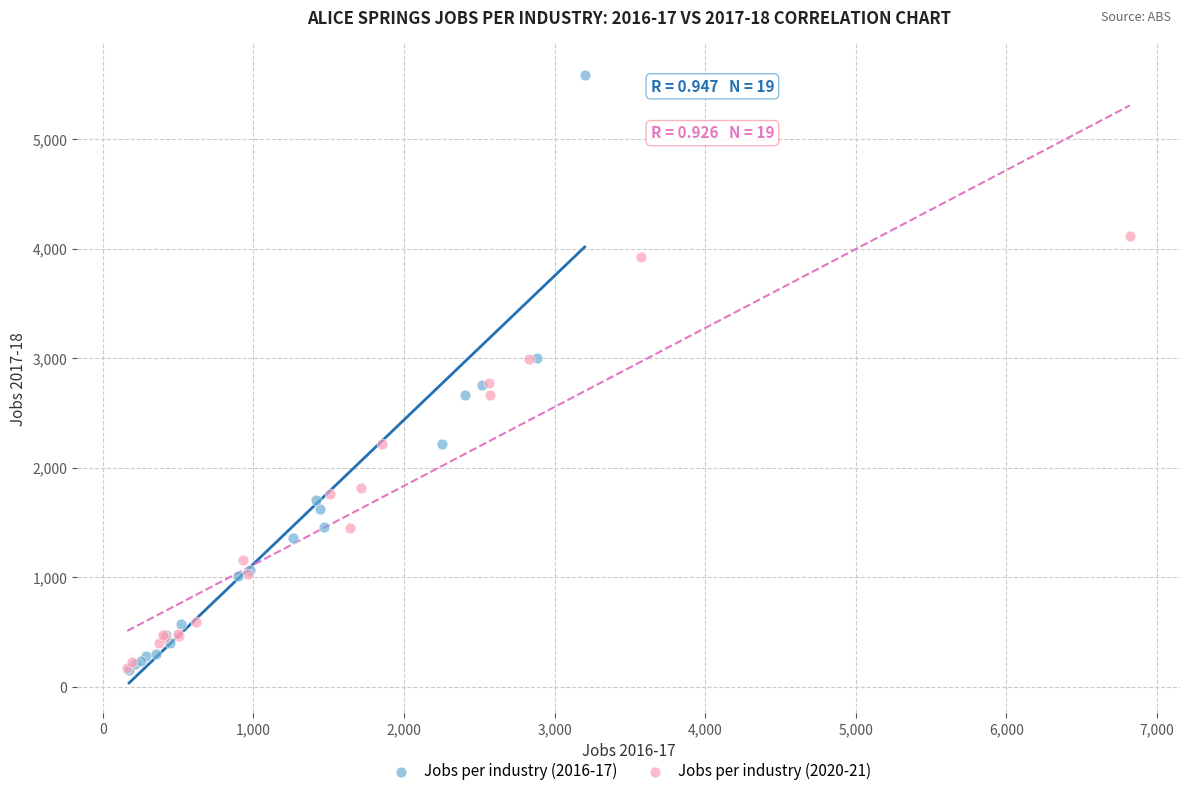

Which series has the widest spread of Y values?

Jobs per industry (2016-17)